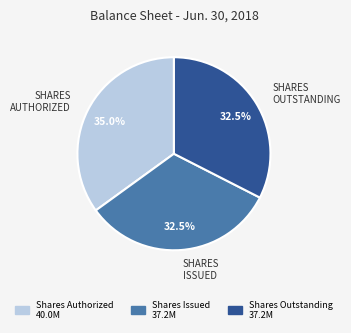

Is there any slice that represents more than half of the pie?

No